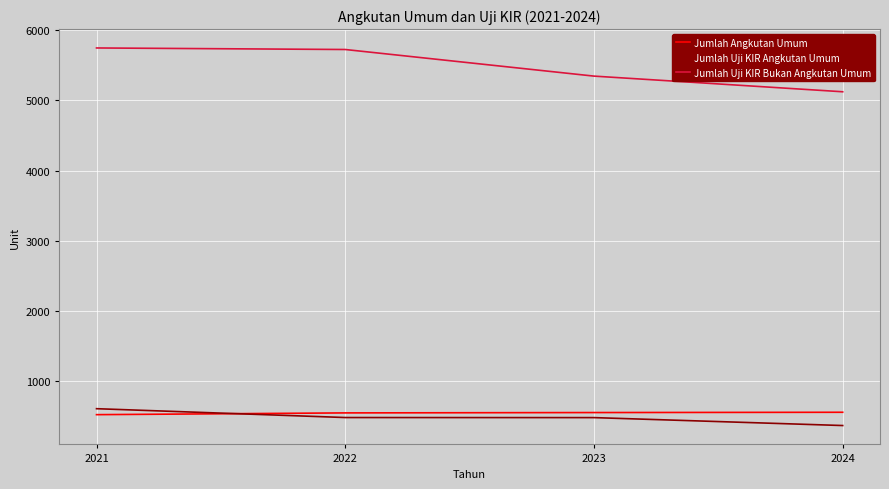

Which category has the lowest value in the Jumlah Uji KIR Angkutan Umum series?

2024